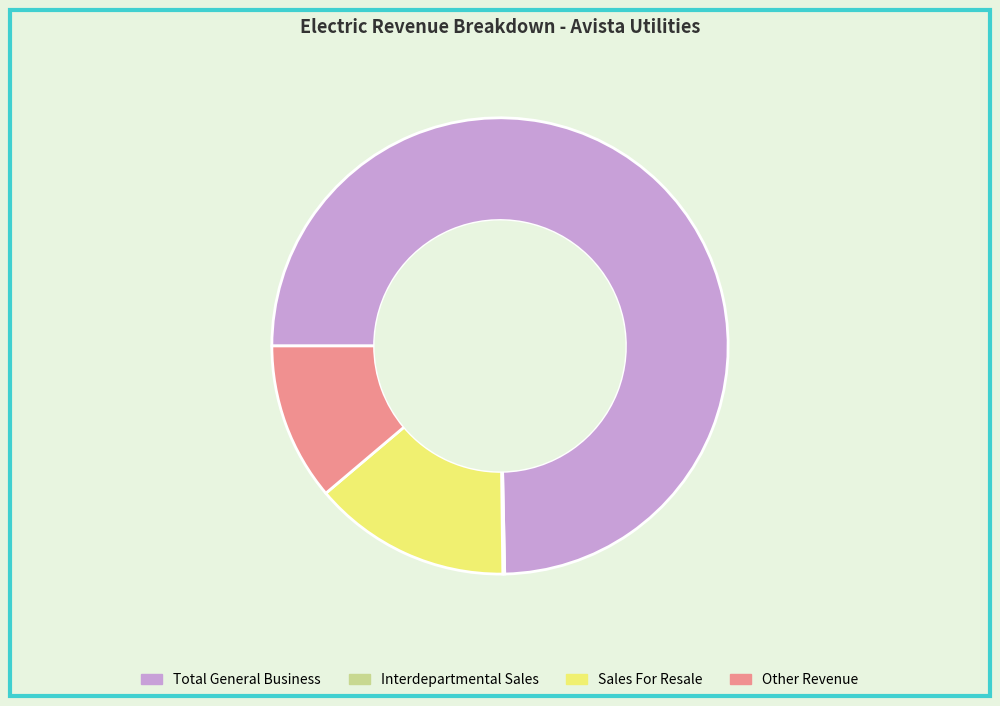

Is the sum of Total General Business and Sales For Resale greater than half?

Yes